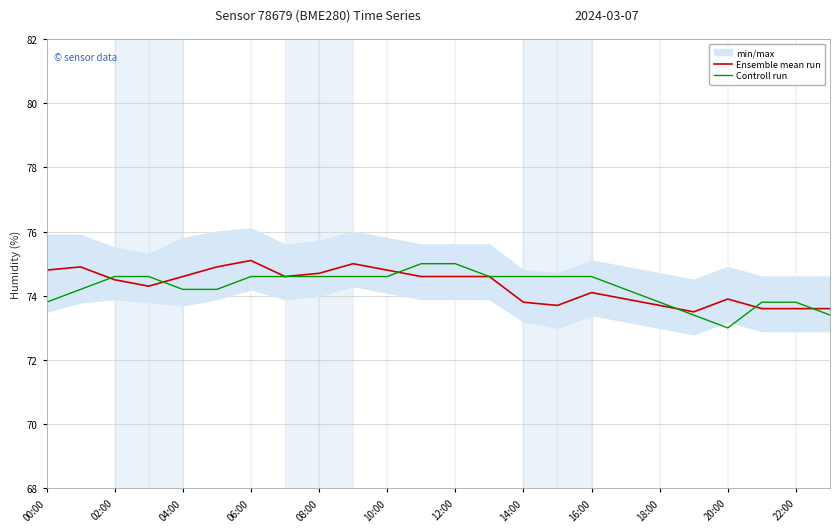

True or false: Ensemble mean run has a value of 113.0 at 08:00.

False